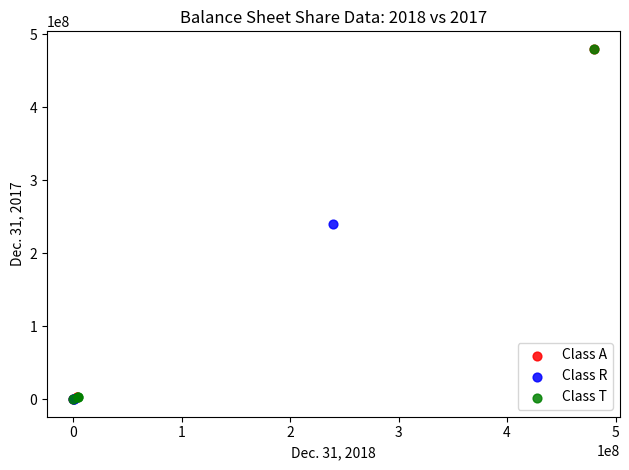

What are all the series names shown in the legend?

Class A, Class R, Class T